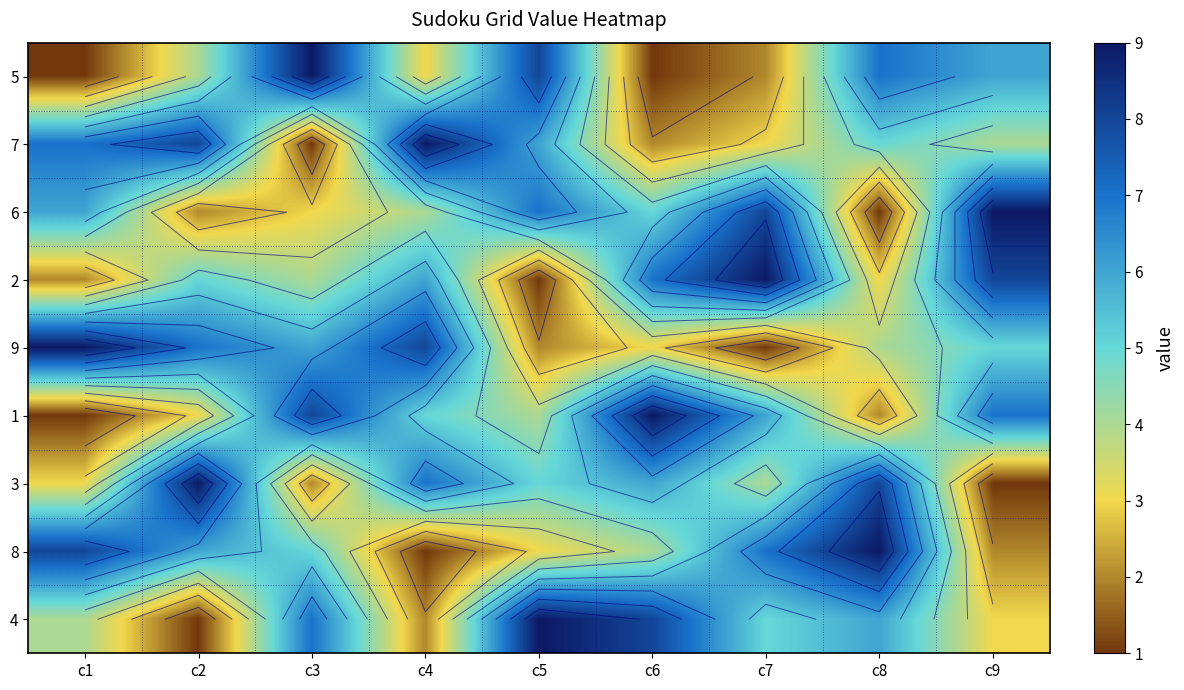

How many values in the 2 series exceed 5?

4